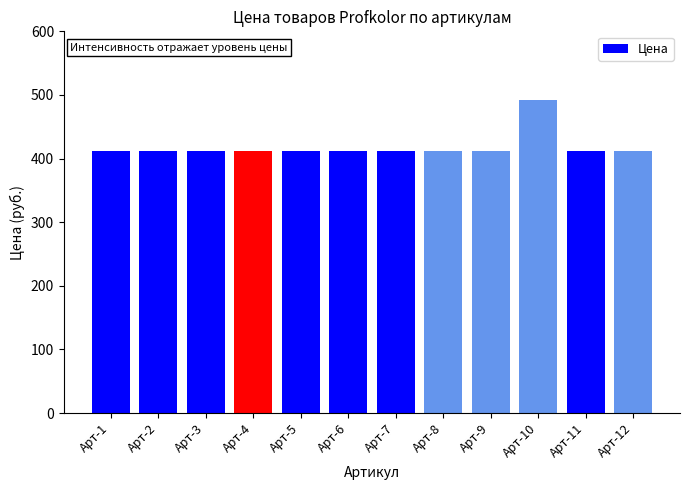

Reading left to right, what are all the values shown in this chart?

Арт-1=412	Арт-2=412	Арт-3=412	Арт-4=412	Арт-5=412	Арт-6=412	Арт-7=412	Арт-8=412	Арт-9=412	Арт-10=492	Арт-11=412	Арт-12=412